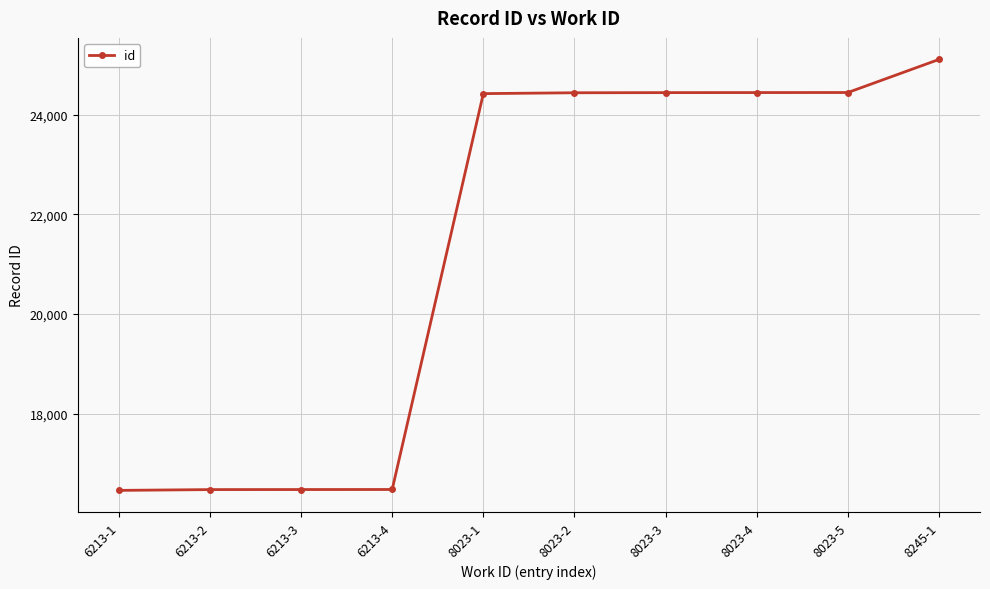

Between 6213-1 and 8023-2, which is larger?

8023-2